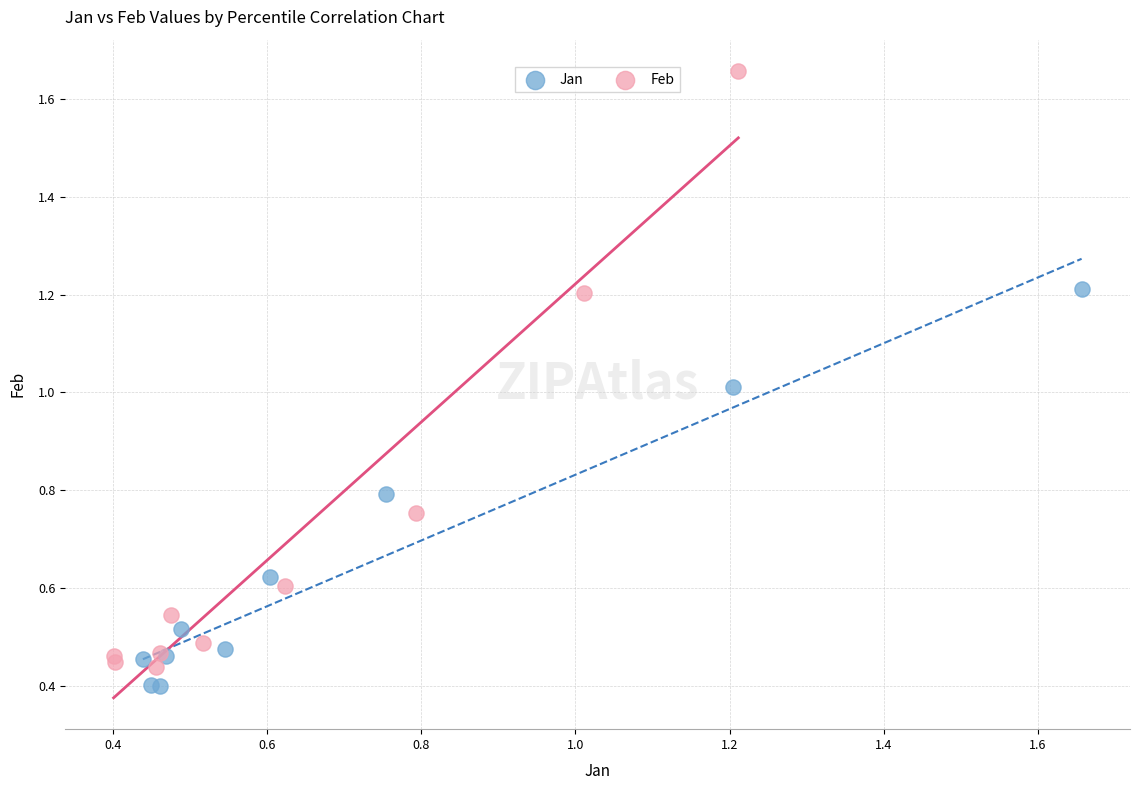

Which series has the widest spread of Y values?

Feb